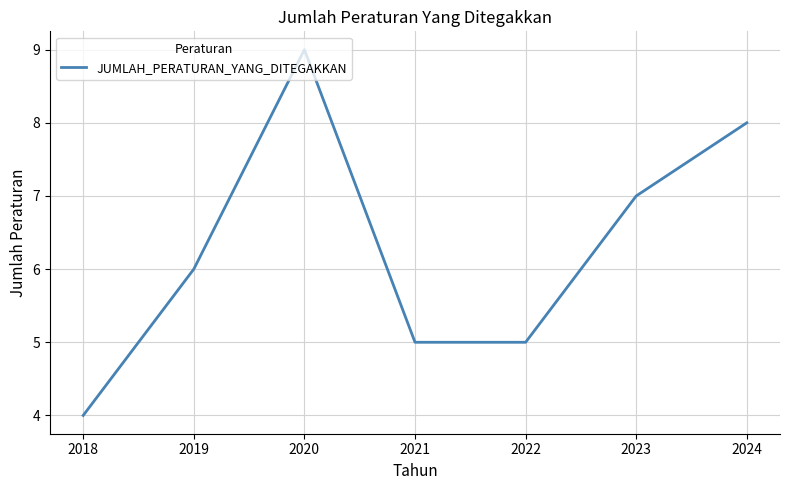

The value at 2018 is 4. True or false?

True